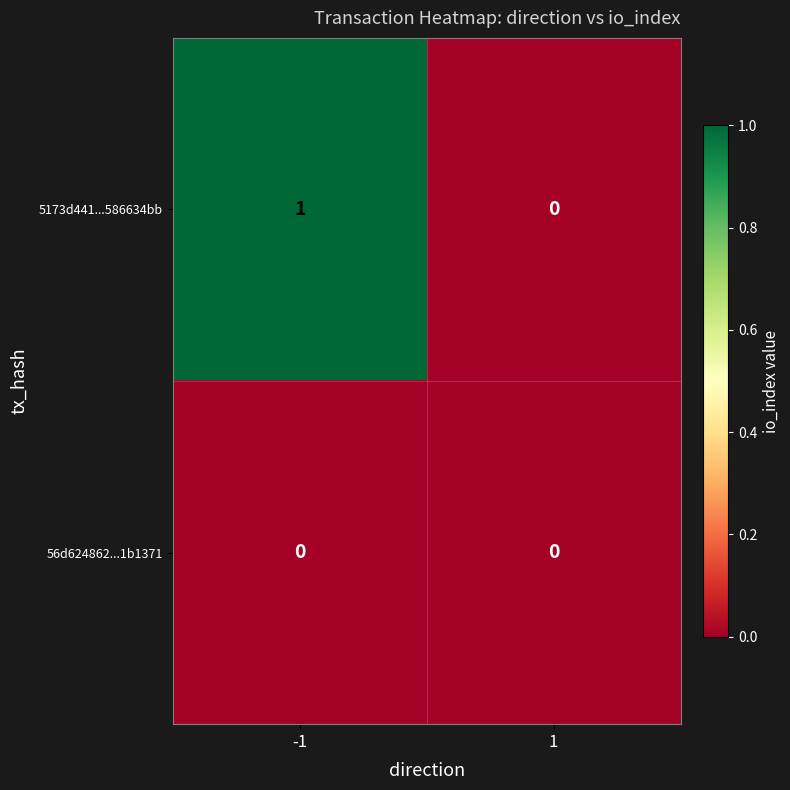

How many categories are shown in the chart?

2